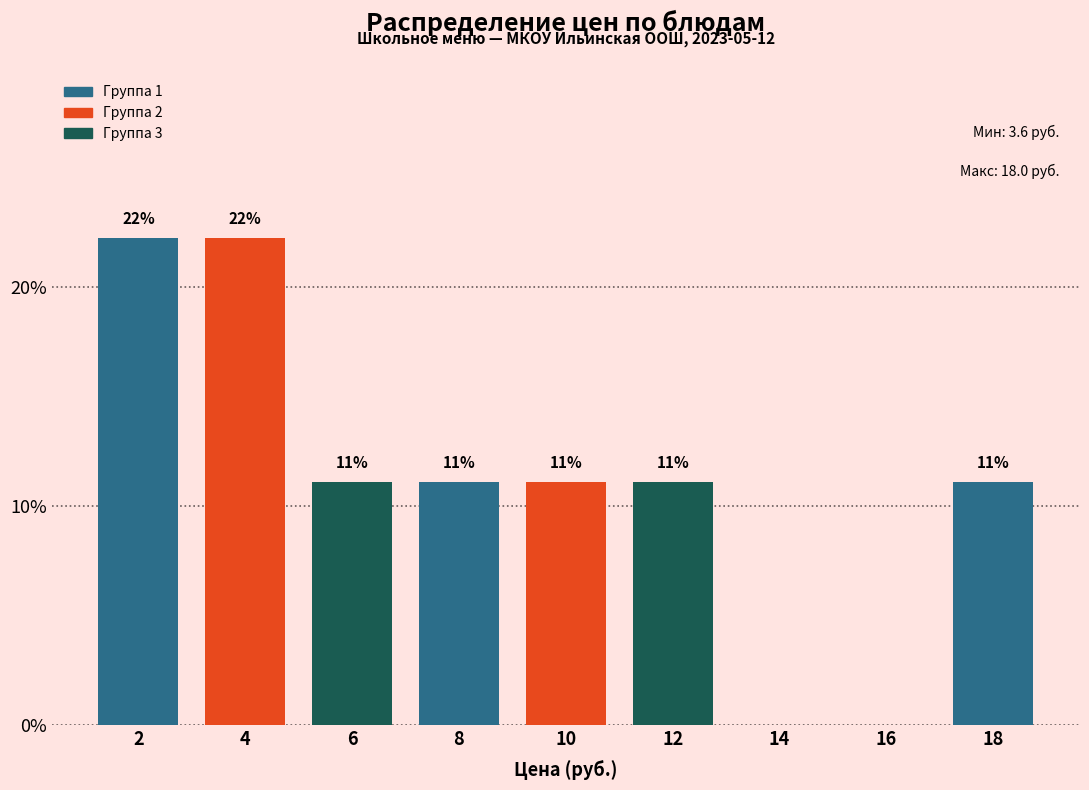

Are the bars horizontal?

No